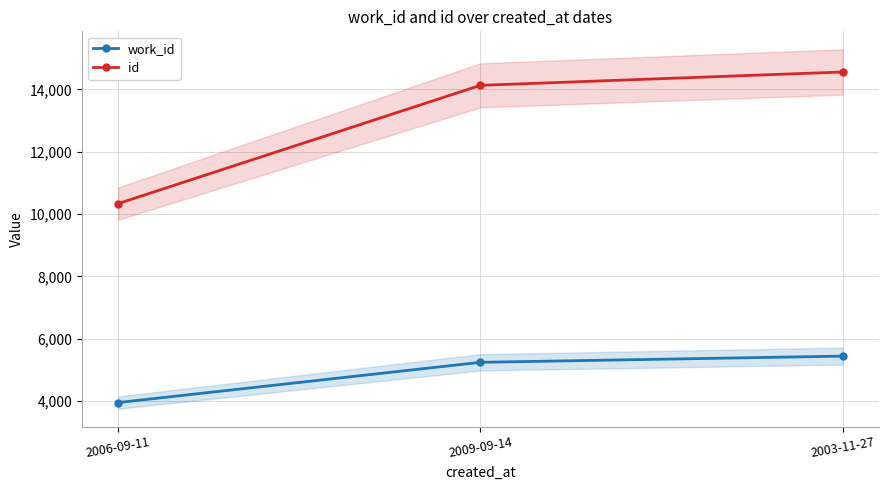

What is the maximum value for work_id?

5443